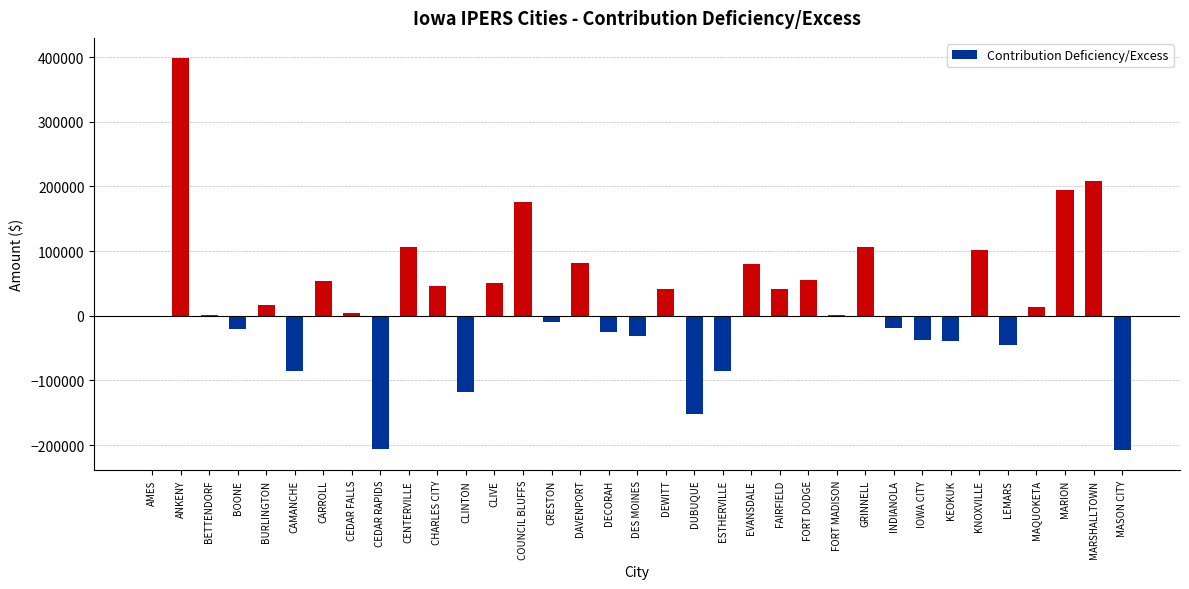

How many series are shown in this chart?

1